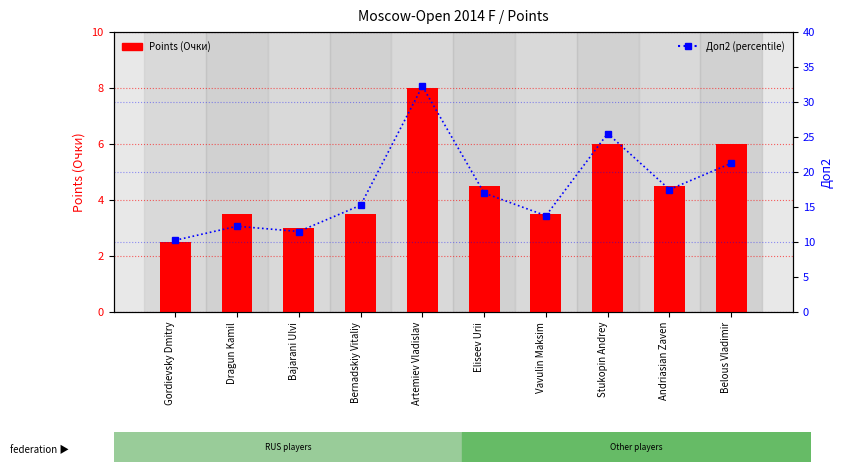

What is the value of the Доп2 (percentile) bar at the 7th from the left?

13.8